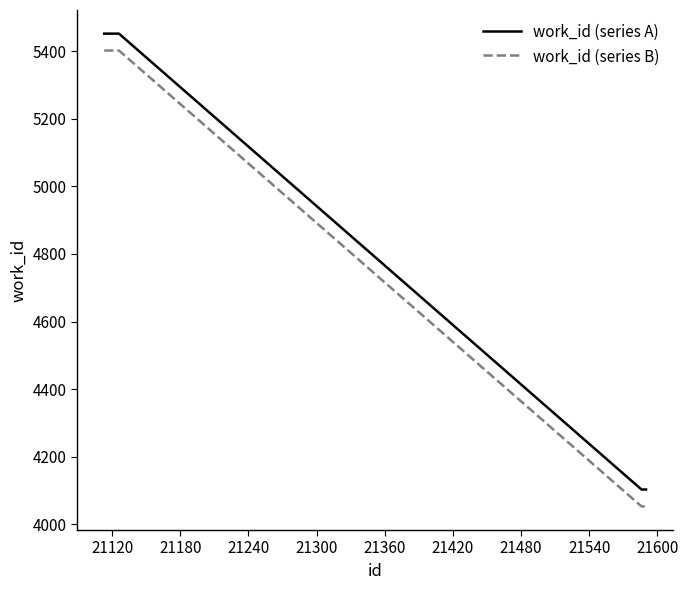

What is the greatest value displayed?

5452